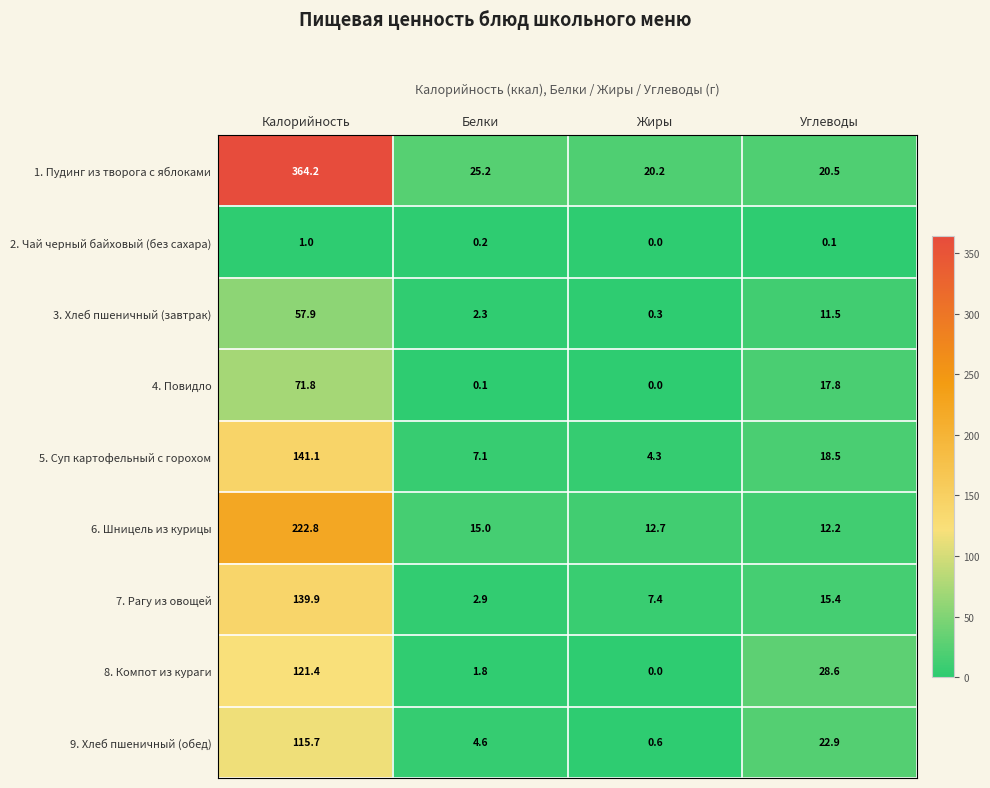

What is the approximate value of 9. Хлеб пшеничный (обед) at Углеводы?

22.9